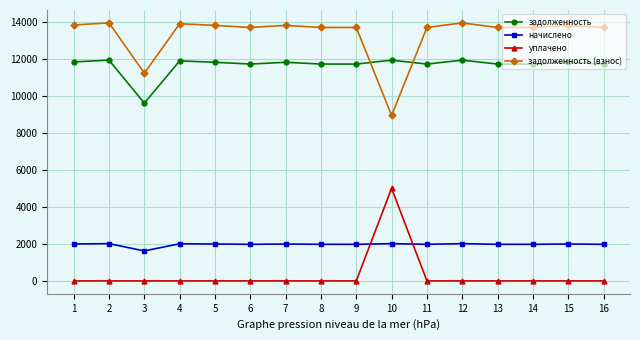

What is the difference between the highest and lowest values at 1?

13823.0